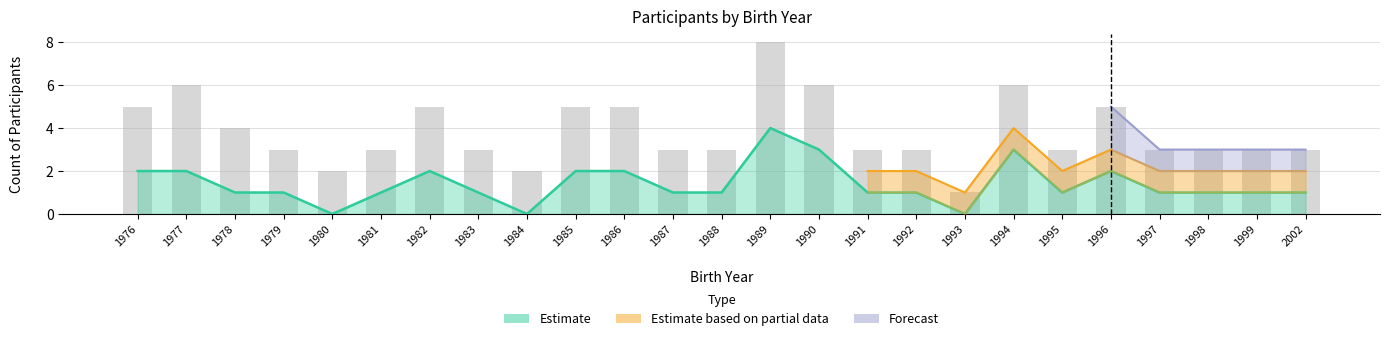

Read the Estimate value at 1998.

1